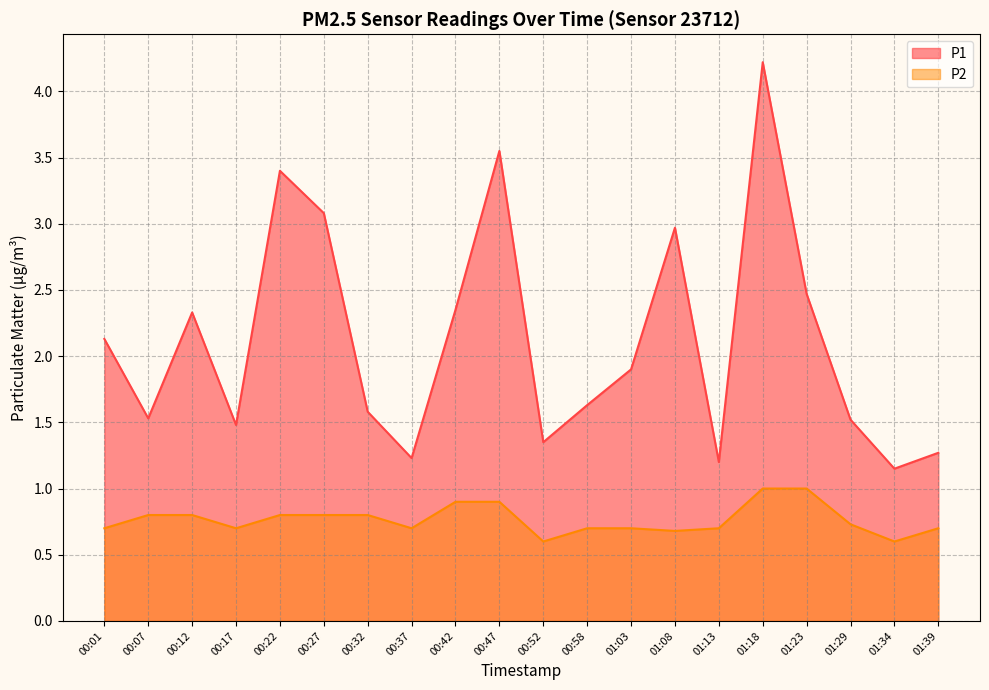

At which category does the chart reach its peak across all series?

01:18